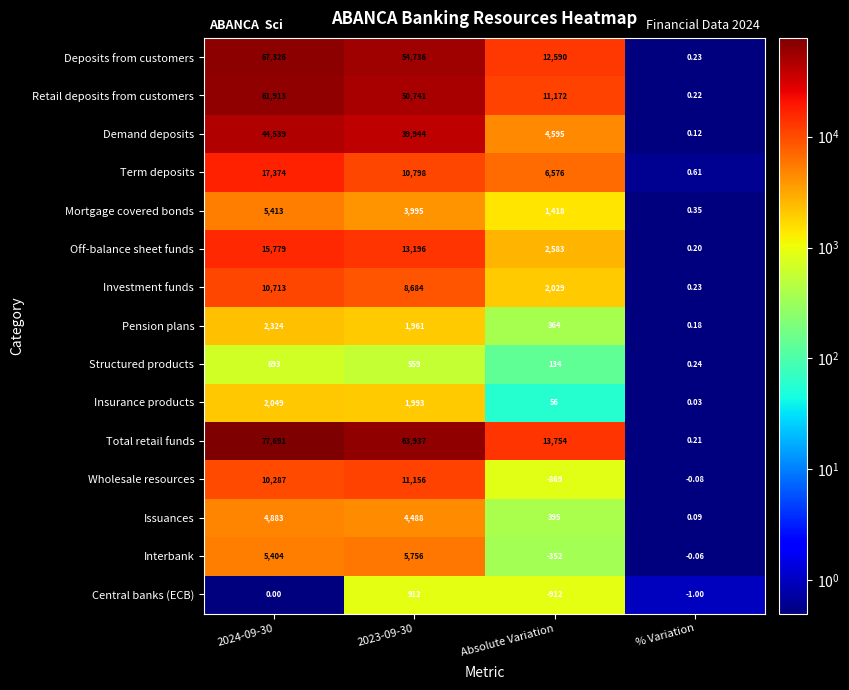

Rank the series at 2023-09-30 from highest to lowest value.

Total retail funds, Deposits from customers, Retail deposits from customers, Demand deposits, Off-balance sheet funds, Wholesale resources, Term deposits, Investment funds, Interbank, Issuances, Mortgage covered bonds, Insurance products, Pension plans, Central banks (ECB), Structured products